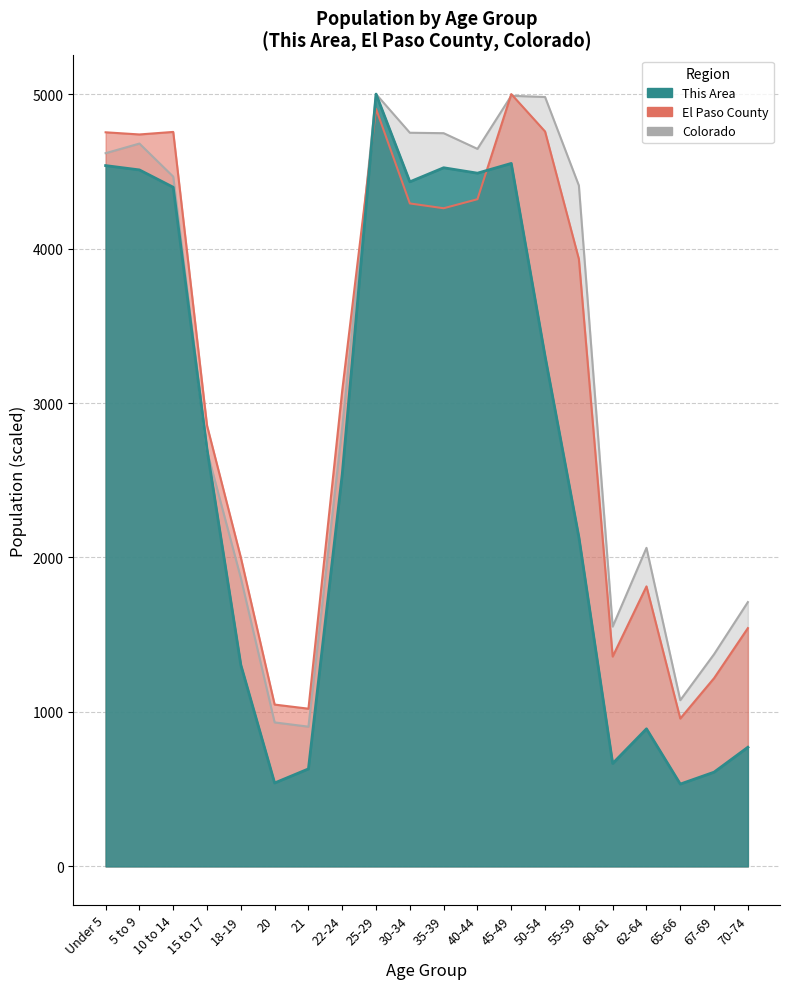

True or false: Colorado has a value of 1552.6 at 60-61.

True